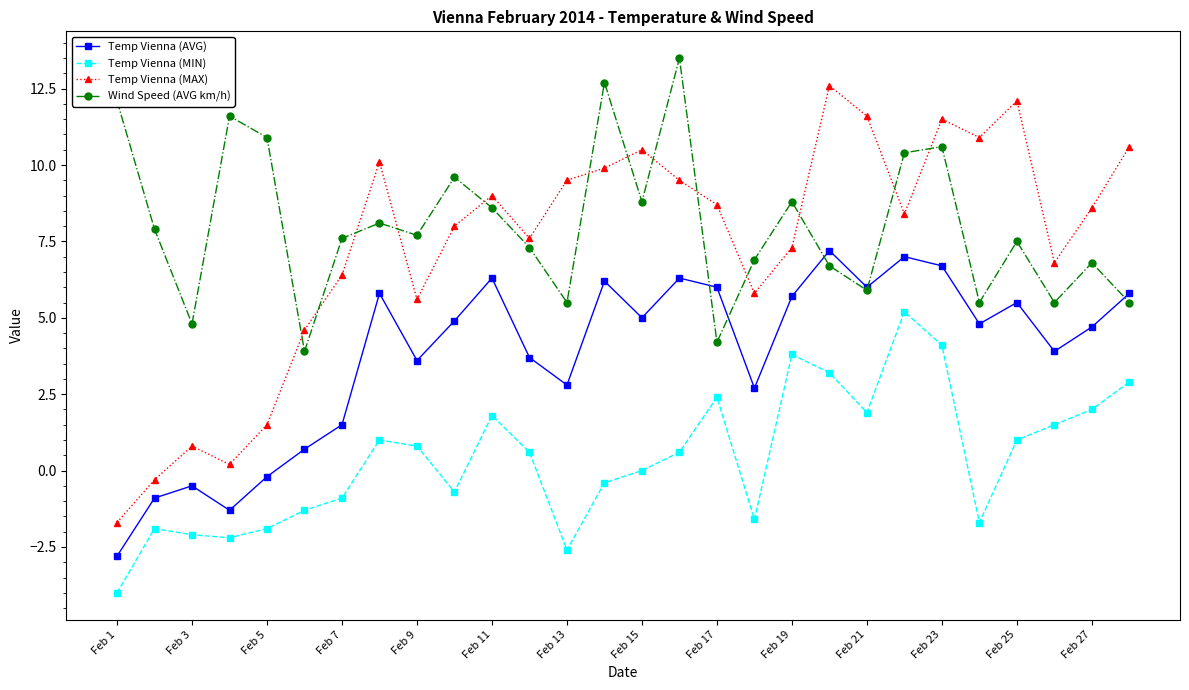

How many positive values does the Temp Vienna (AVG) series have?

23